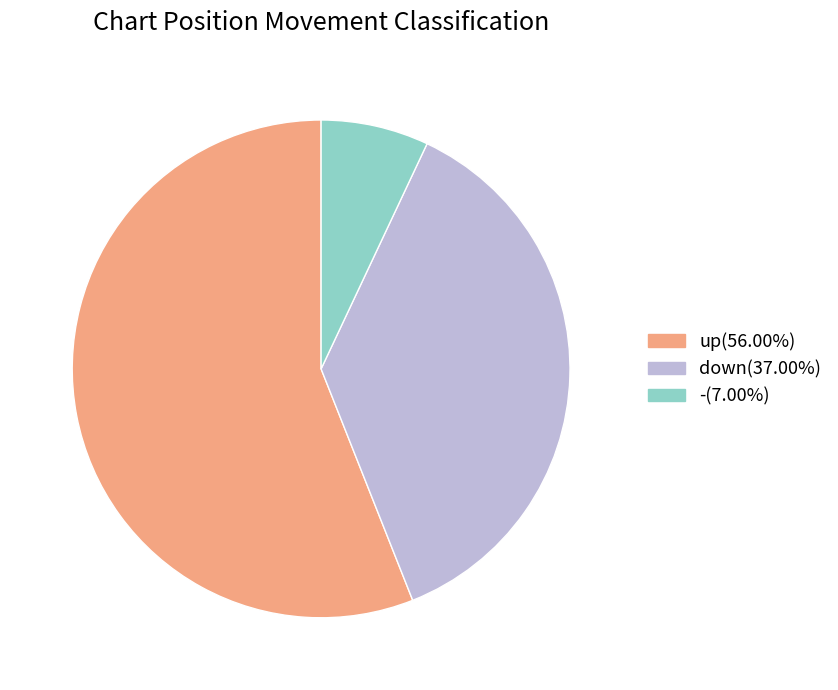

True or false: down accounts for 26% of the total.

False